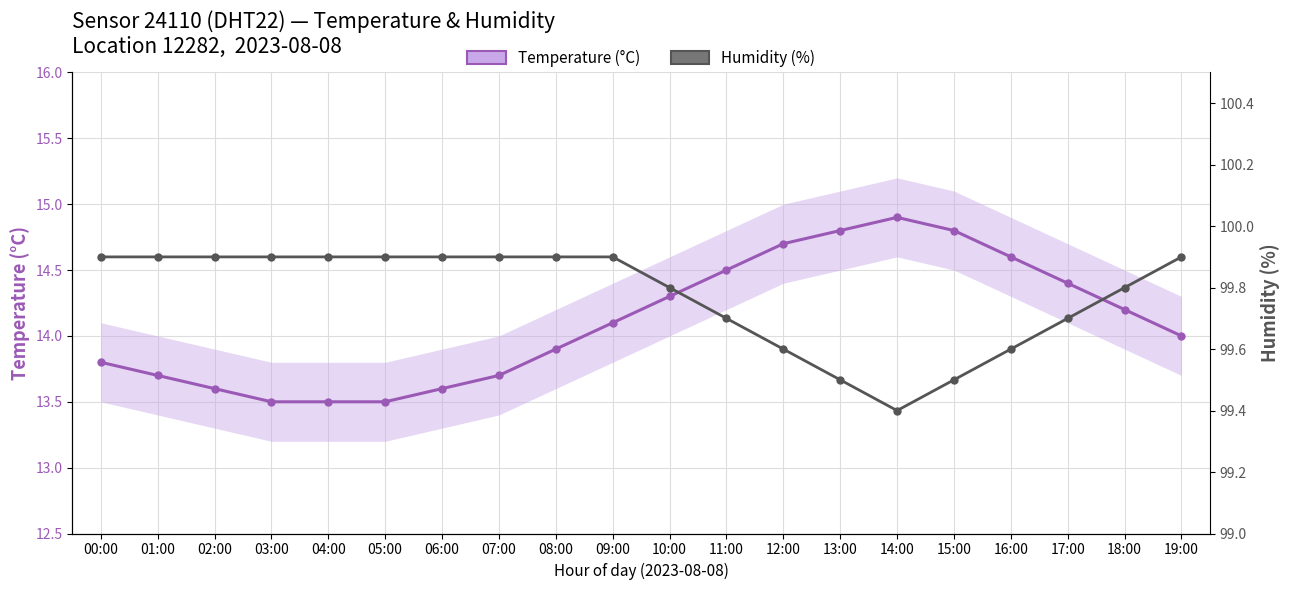

Is this an area chart (filled region under the line)?

No